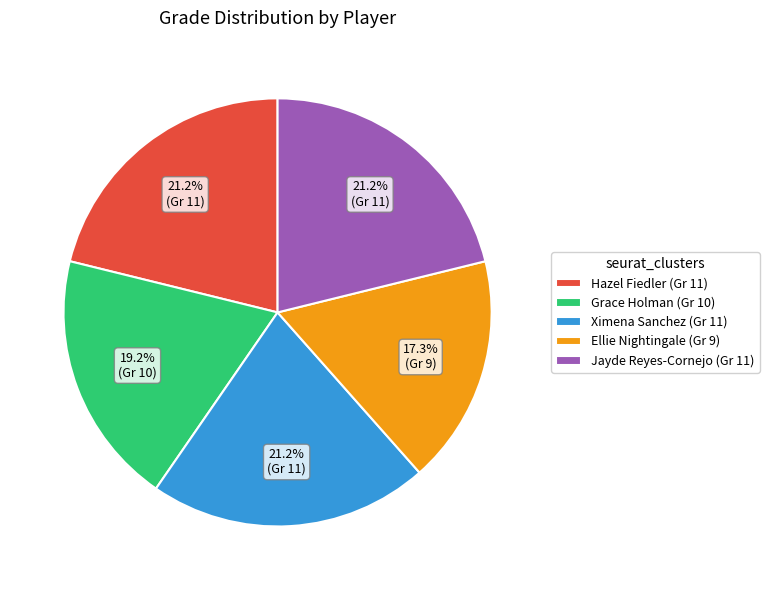

True or false: Ellie Nightingale accounts for 7% of the total.

False